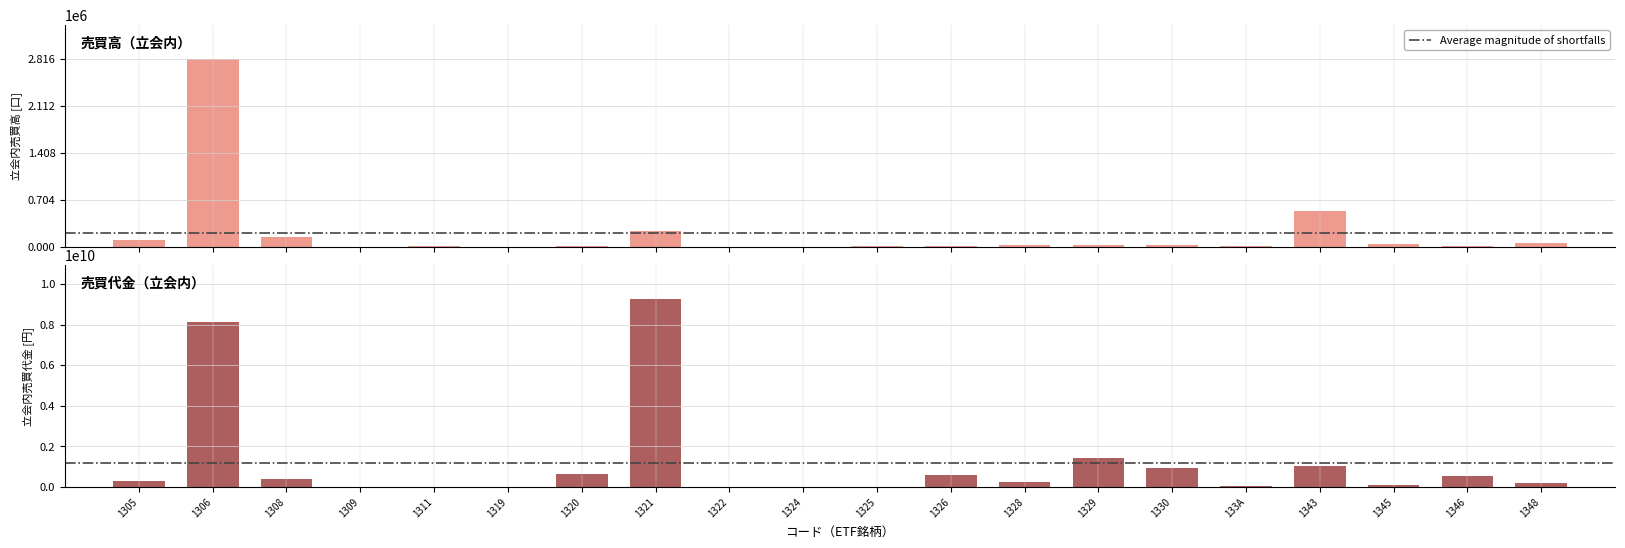

Rank the categories by 売買高（口） value from highest to lowest.

1306, 1343, 1321, 1308, 1305, 1348, 1345, 1329, 1328, 1330, 1325, 1326, 1320, 133A, 1346, 1311, 1319, 1322, 1309, 1324